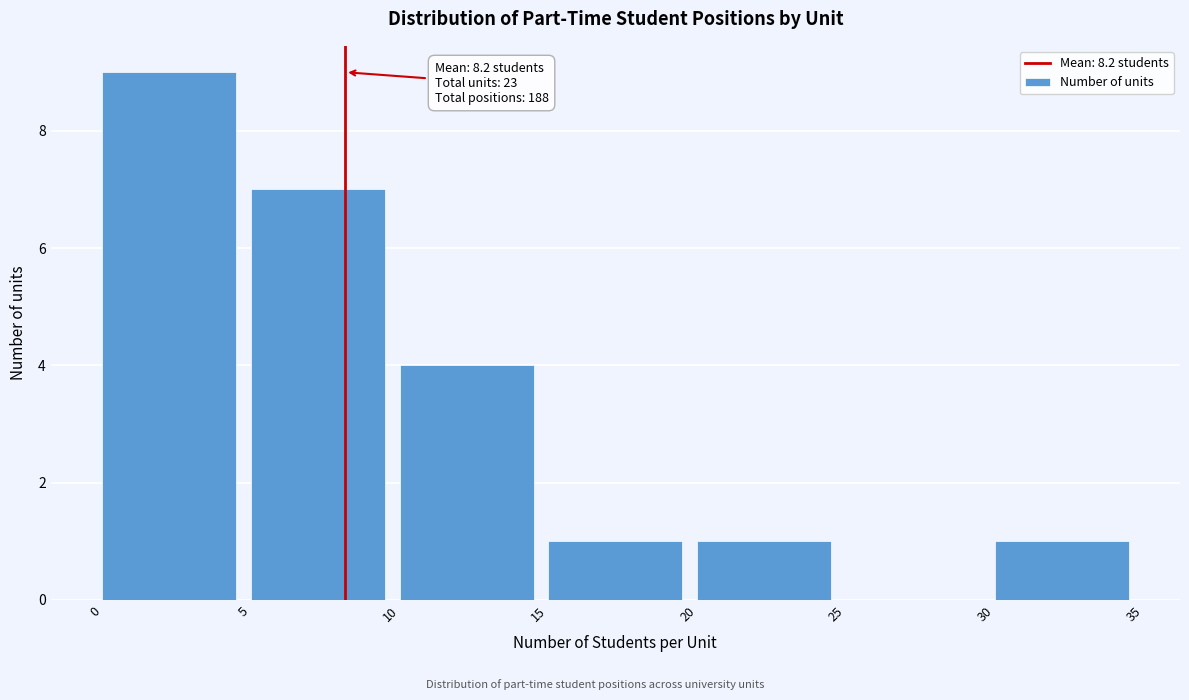

Over which range of the x-axis is the bar tallest?

0 to 5